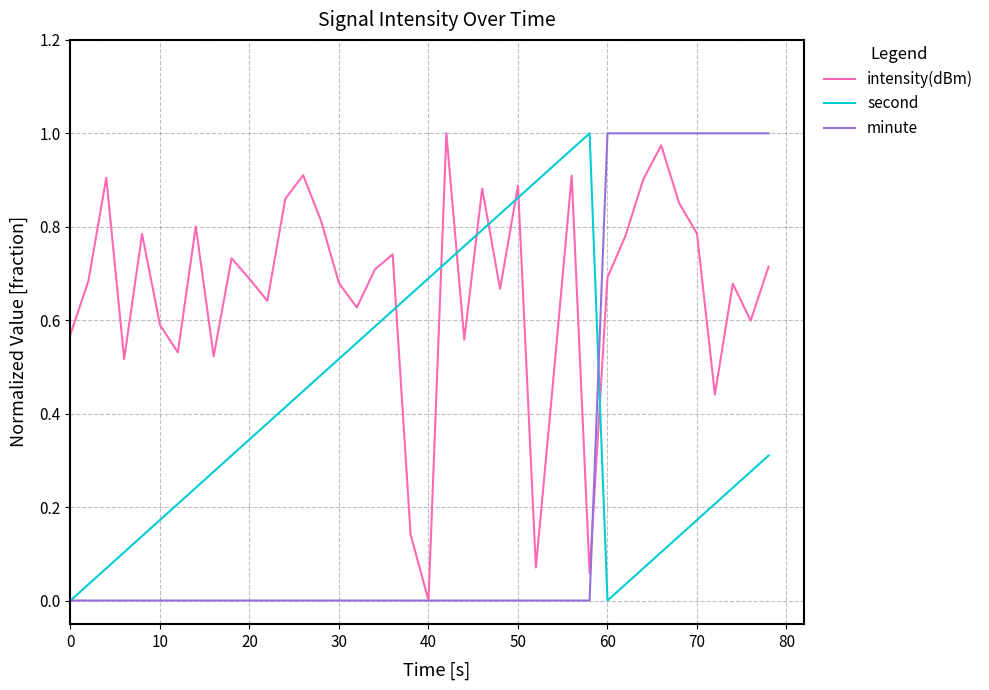

True or false: second and intensity(dBm) intersect in this chart.

True